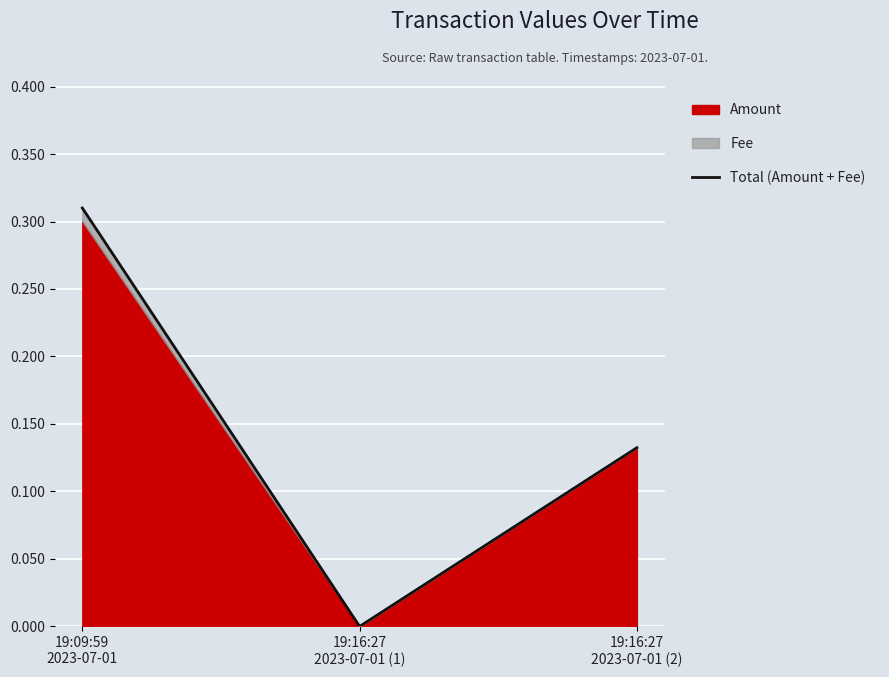

What is the label of the 3rd point from the right?

19:09:59
2023-07-01